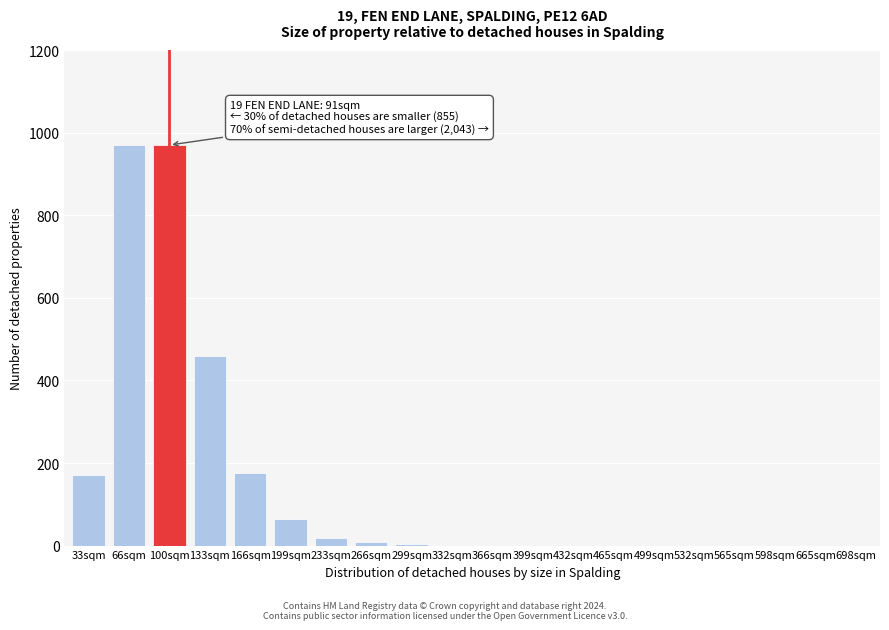

The chart shows a value of 1 at 465sqm. True or false?

True